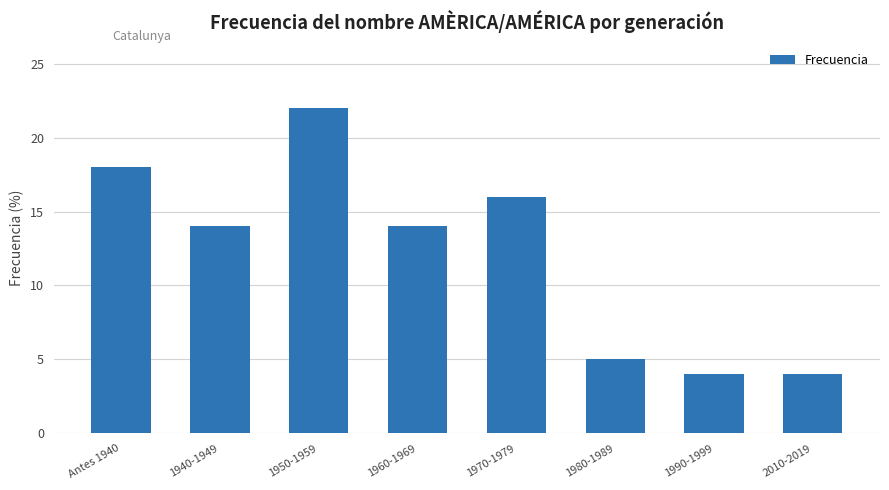

What value does the data have at Antes 1940, to the nearest 5?

20